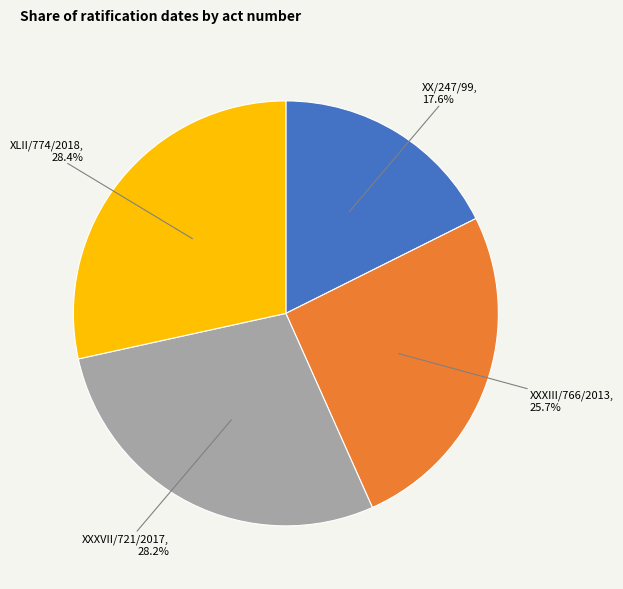

Does any single category account for the majority?

No